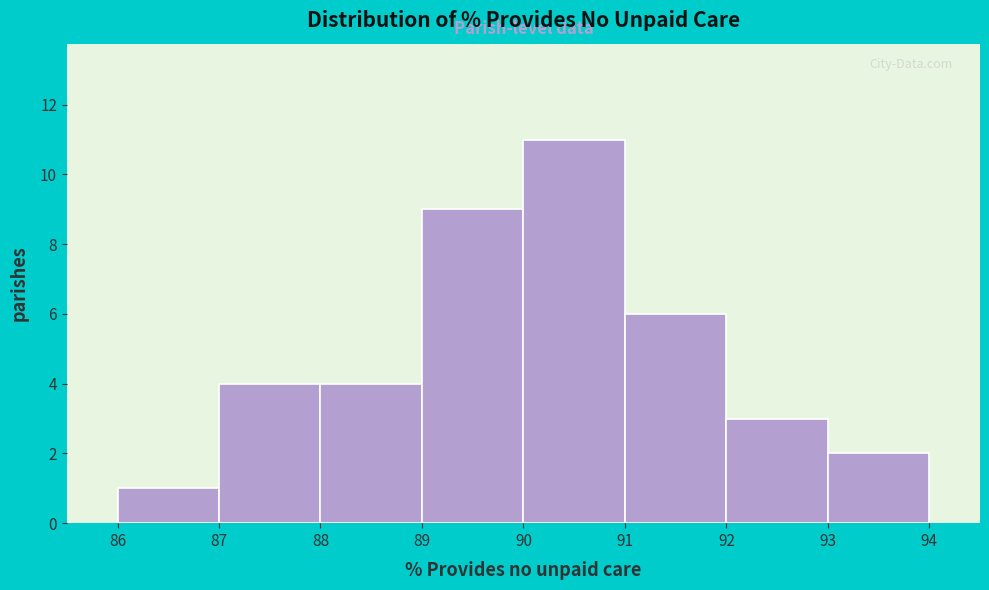

Reading left to right, transcribe this chart: for each bar, give the range it covers on the x-axis and its height. The values are not printed on the chart, so give them approximately, as read against the axis.

86 to 87: 1
87 to 88: 4
88 to 89: 4
89 to 90: 9
90 to 91: 11
91 to 92: 6
92 to 93: 3
93 to 94: 2